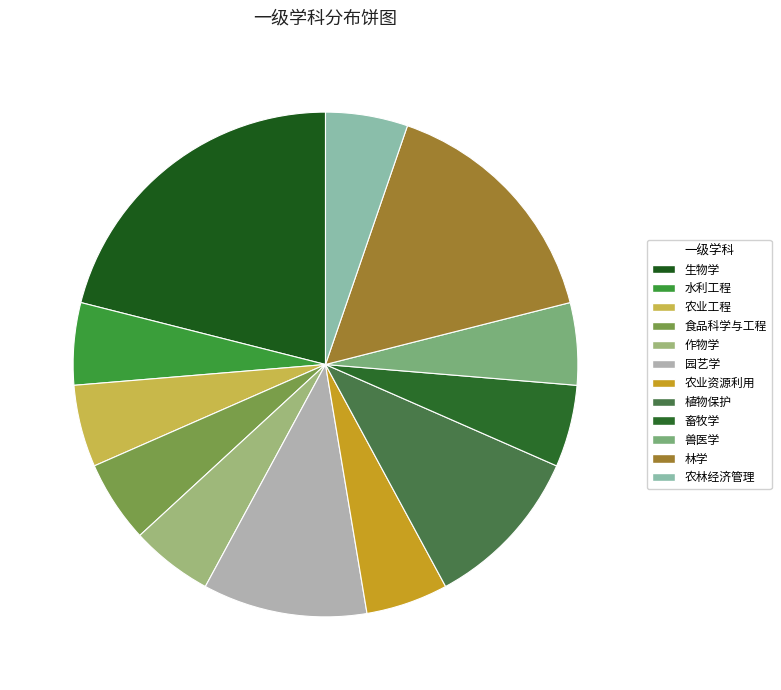

What is the change in value from 农业资源利用 to 植物保护?

+1